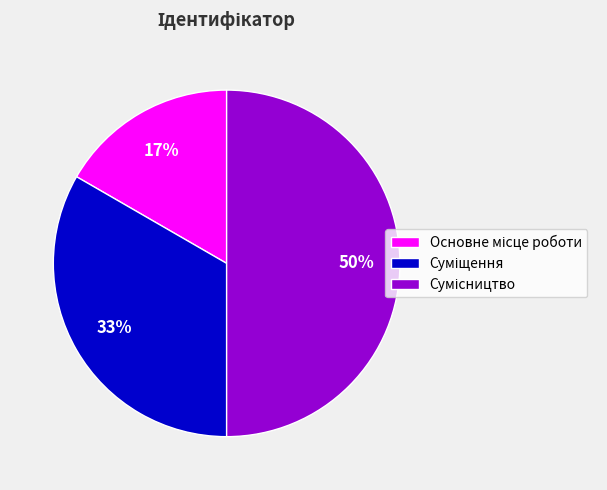

To the nearest percent, what is the difference between the largest and smallest slice percentages?

33%